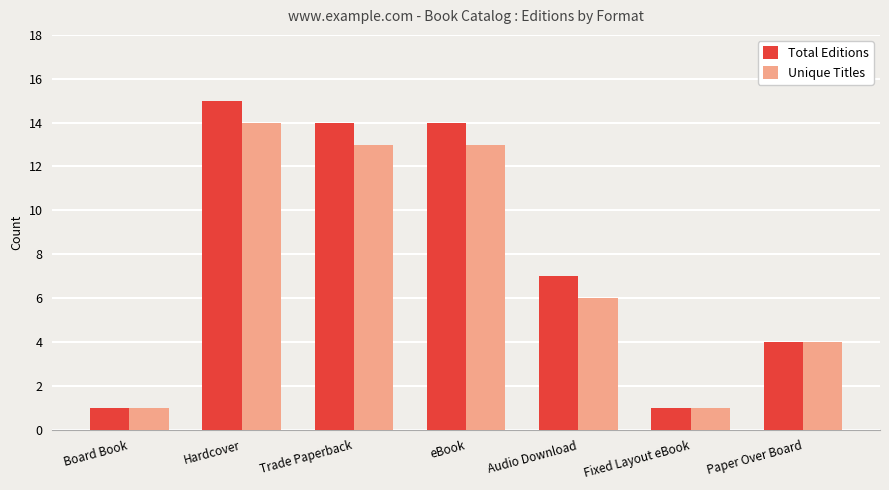

What is the difference between the maximum and minimum values in the Unique Titles series?

13